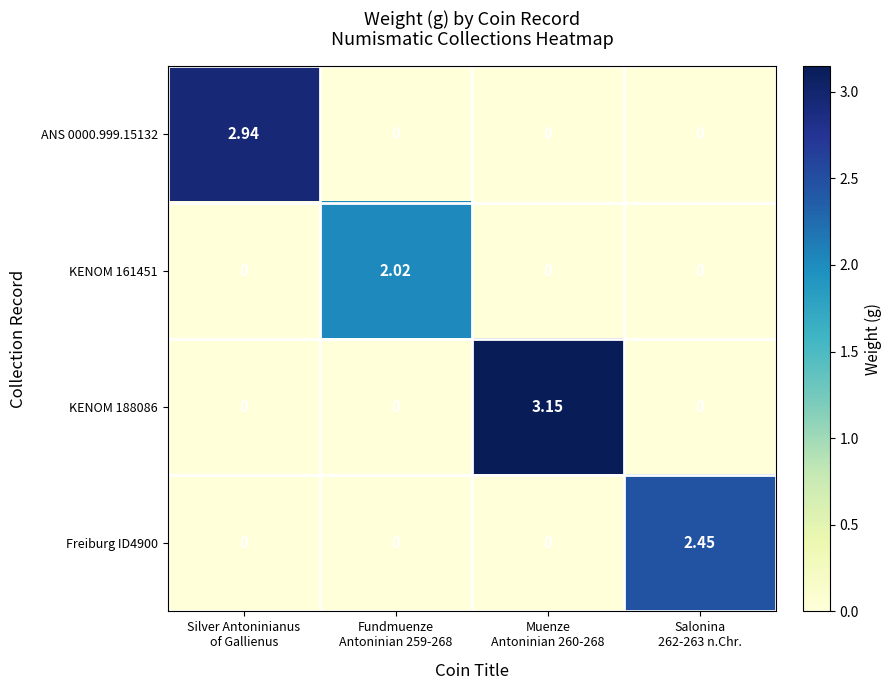

What is the maximum value shown in the chart?

3.1